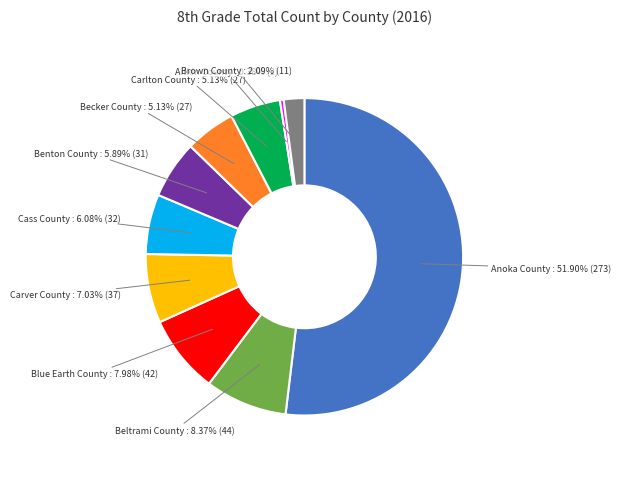

Does any single category account for the majority?

Yes